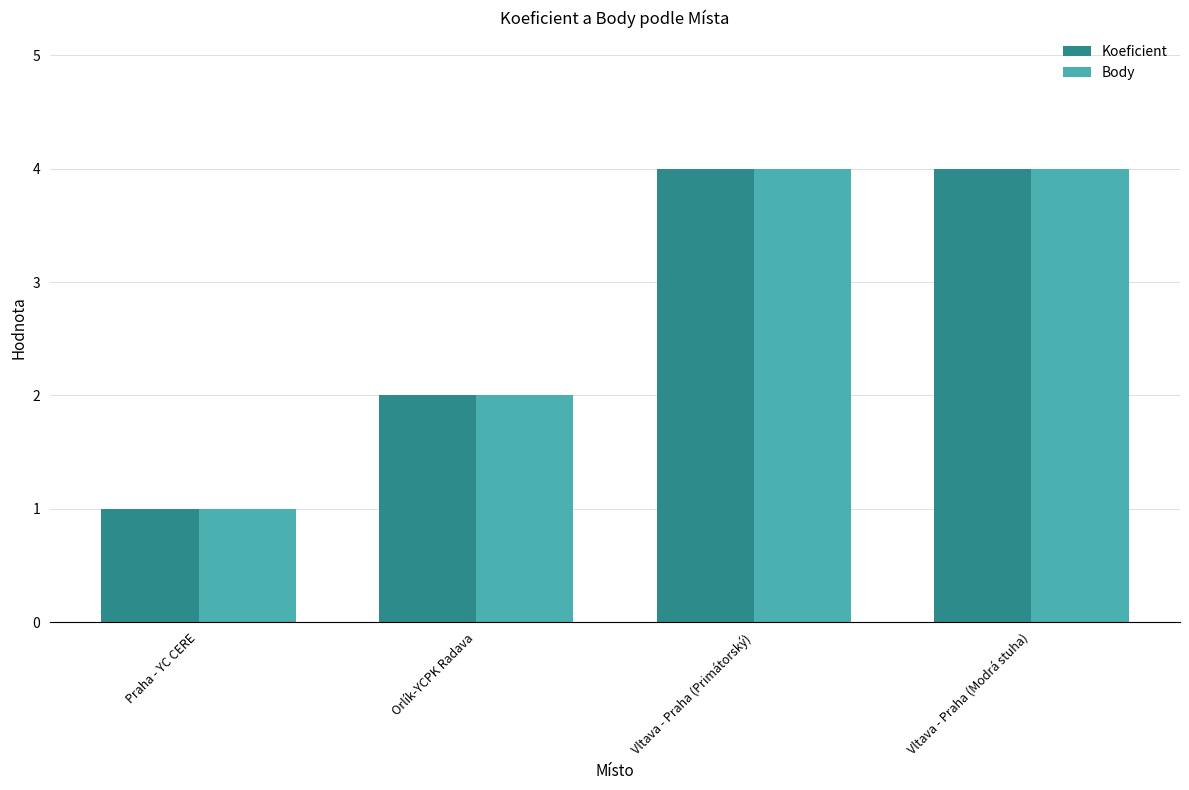

What is the sum of all Body values?

11